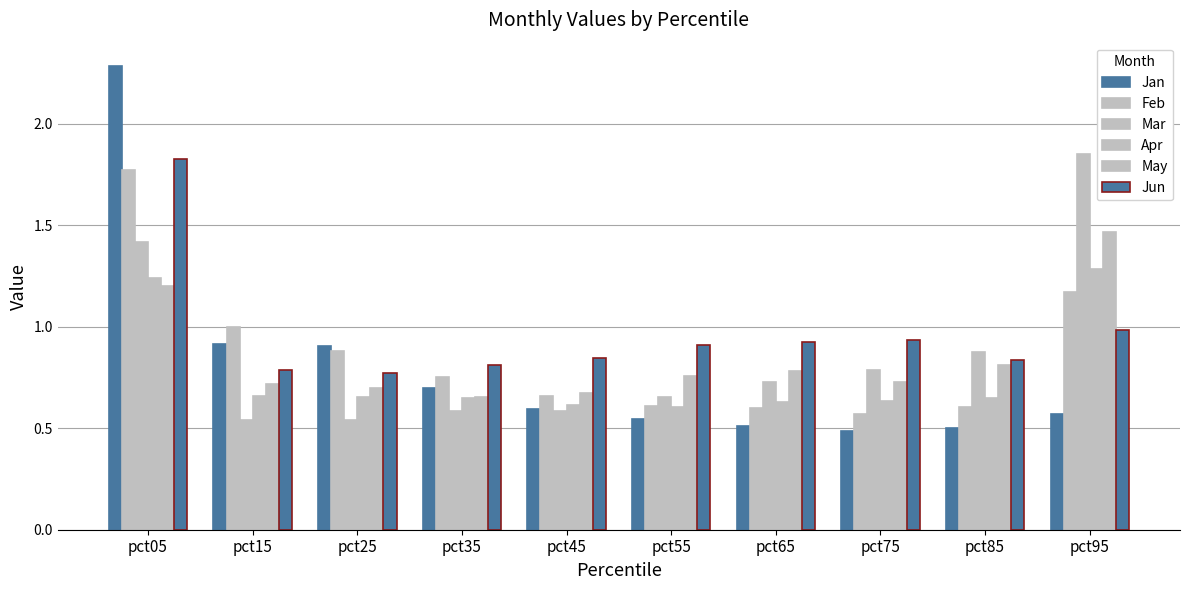

How many series are shown in this chart?

6